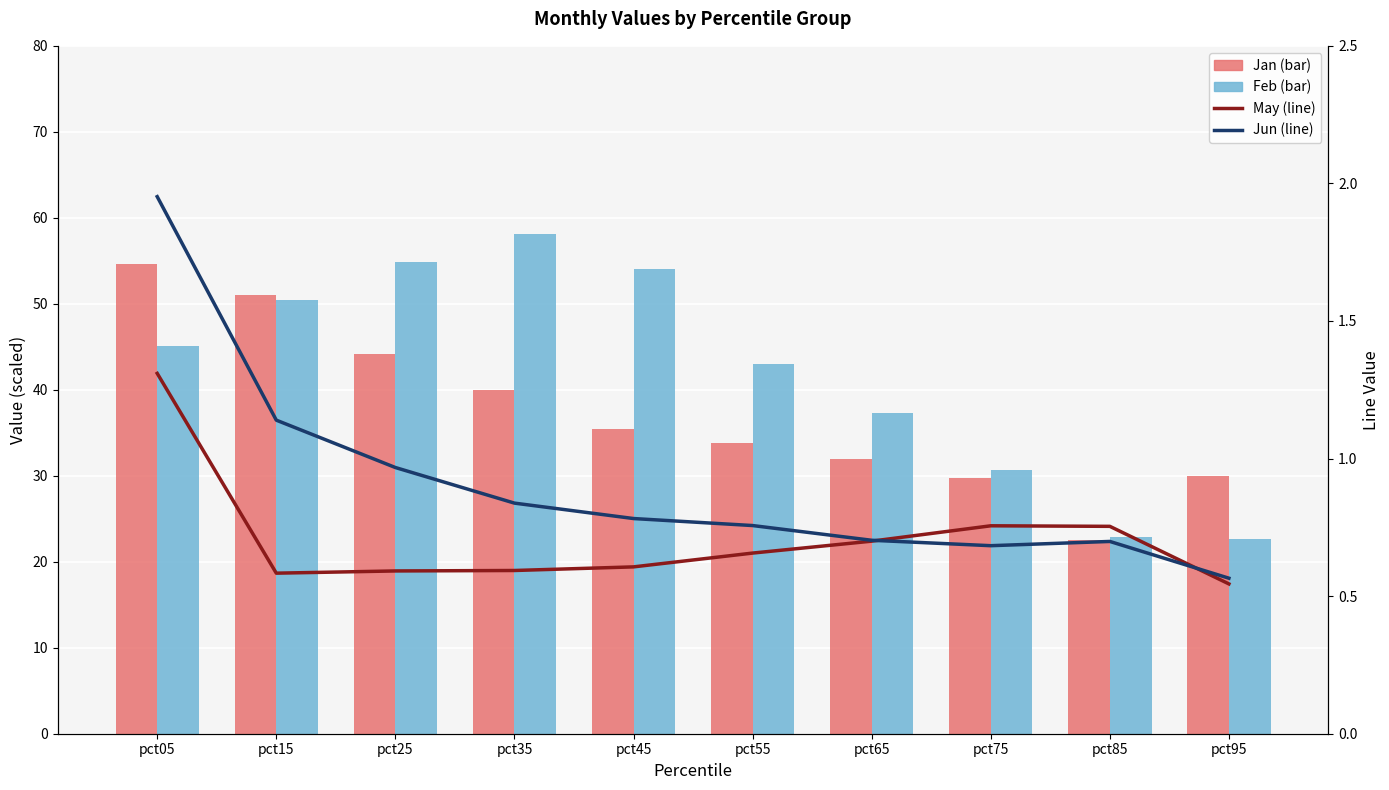

Read the Jan (bar) value at pct95.

29.9